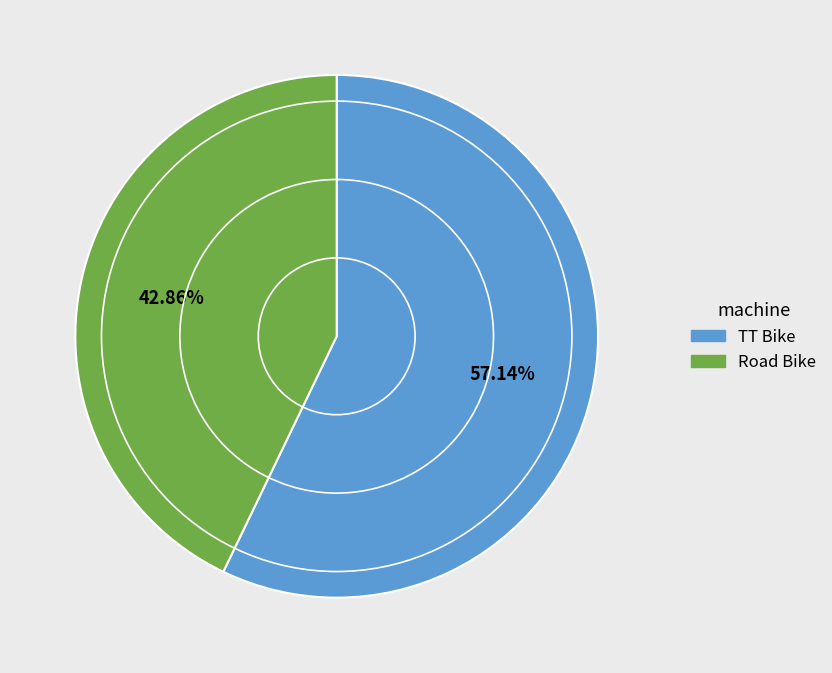

What is the largest slice in the pie chart?

TT Bike